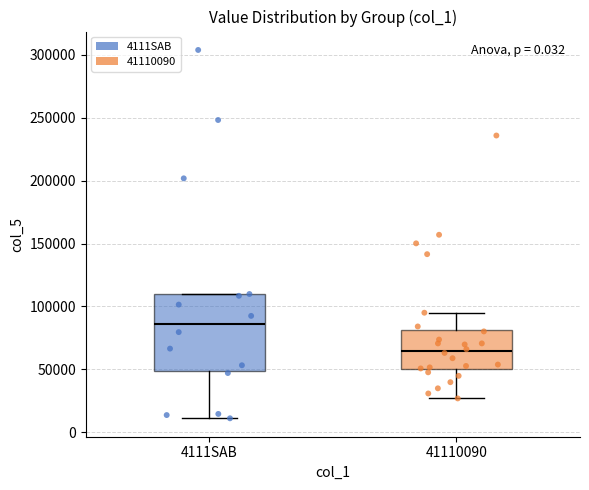

Which box's median line is the lowest?

41110090